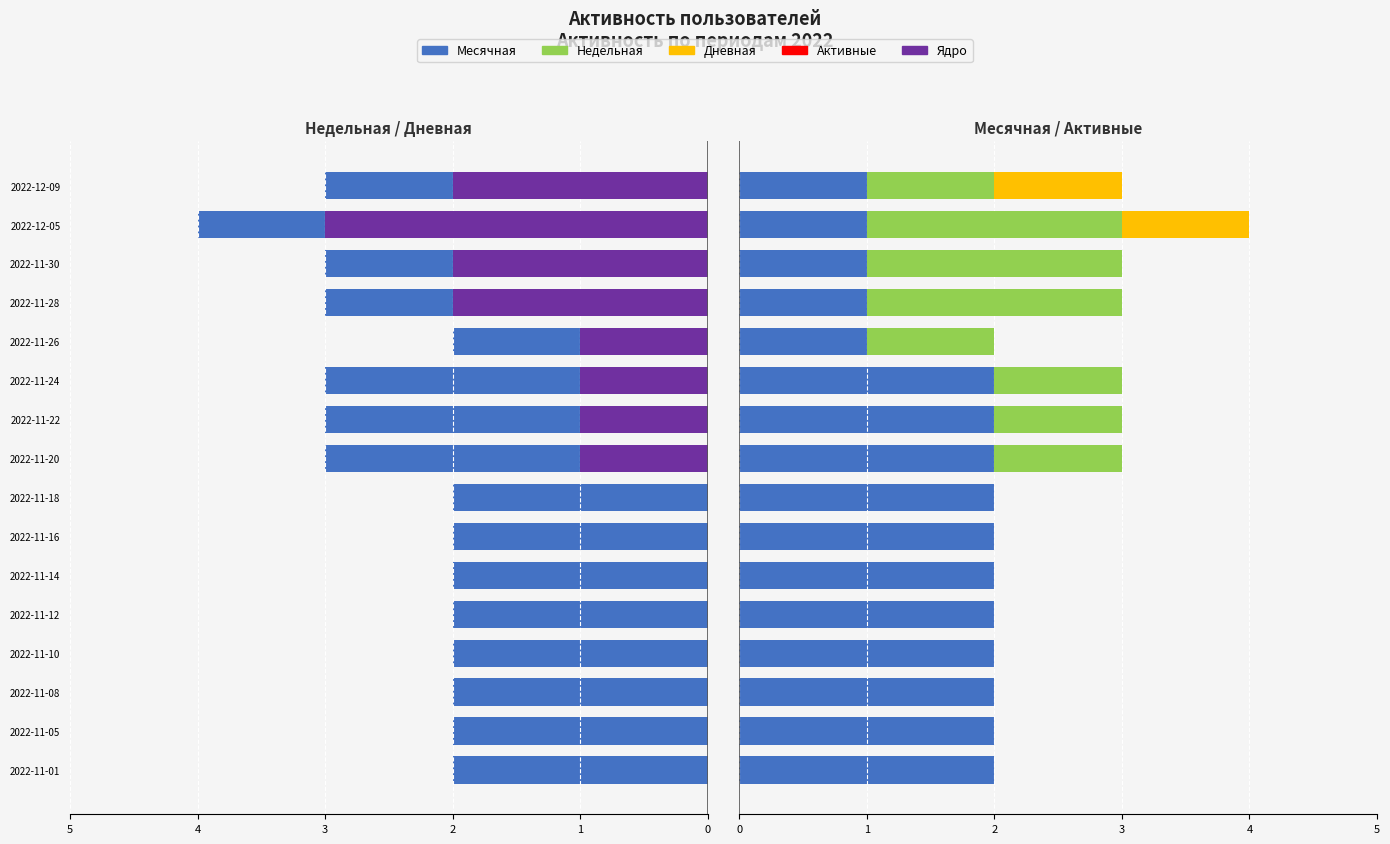

What is the difference between the maximum and minimum values in the Недельная series?

2.0